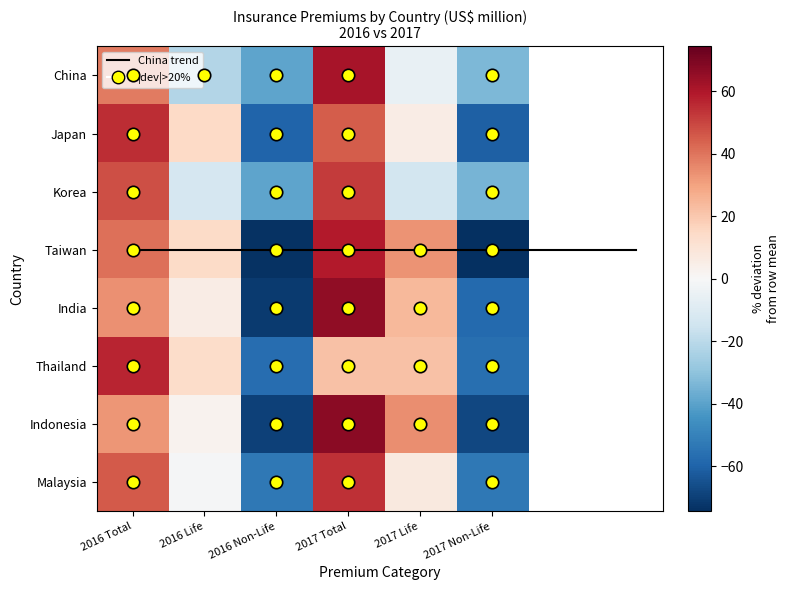

True or false: Thailand has a value of 32.0 at 2017 Life.

False